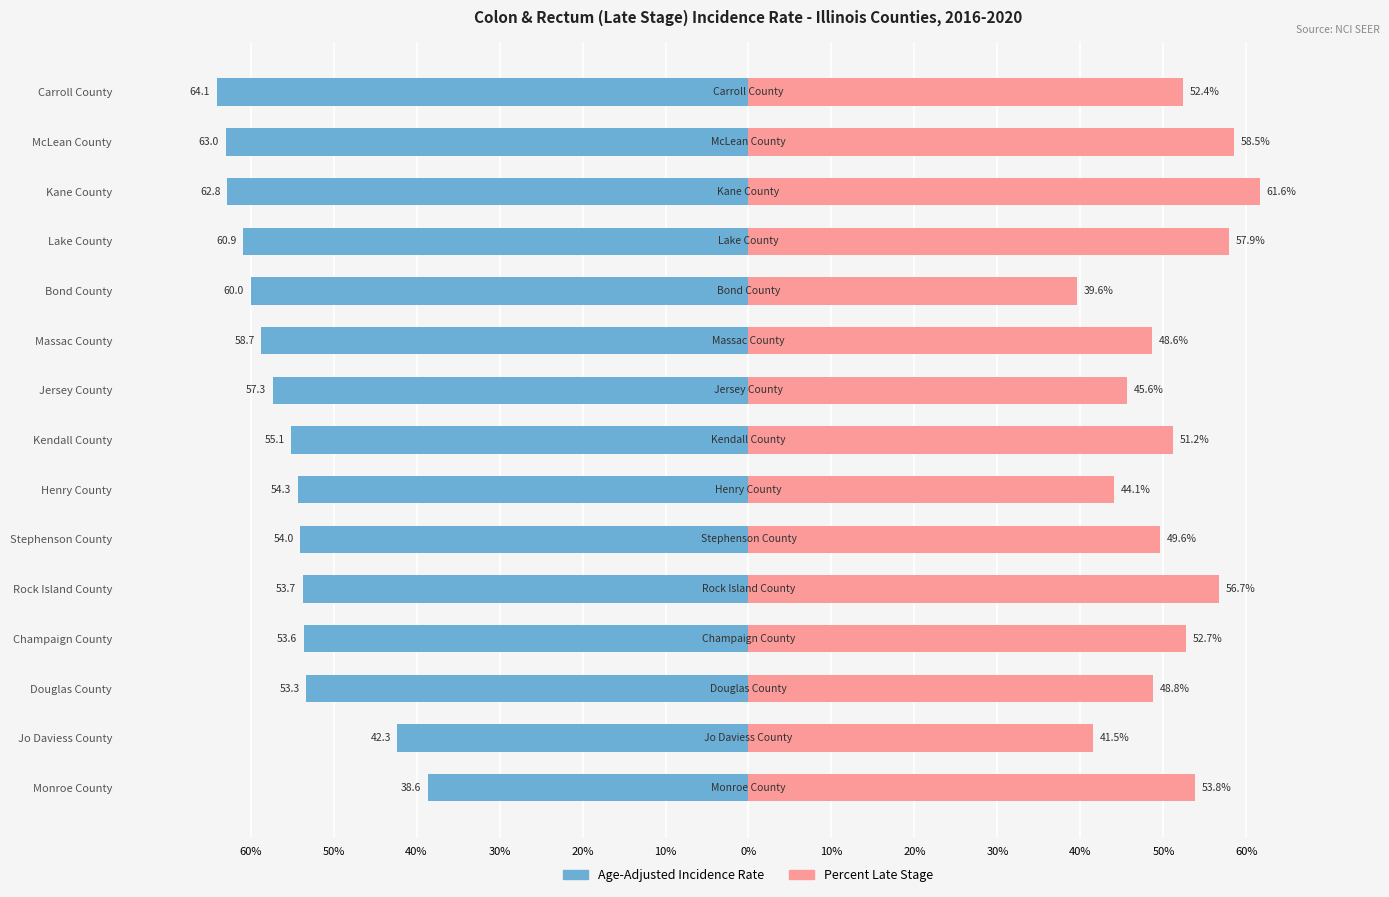

Is the value of Age-Adjusted Rate at Monroe County greater than the value of Percent Late Stage at Massac County?

No